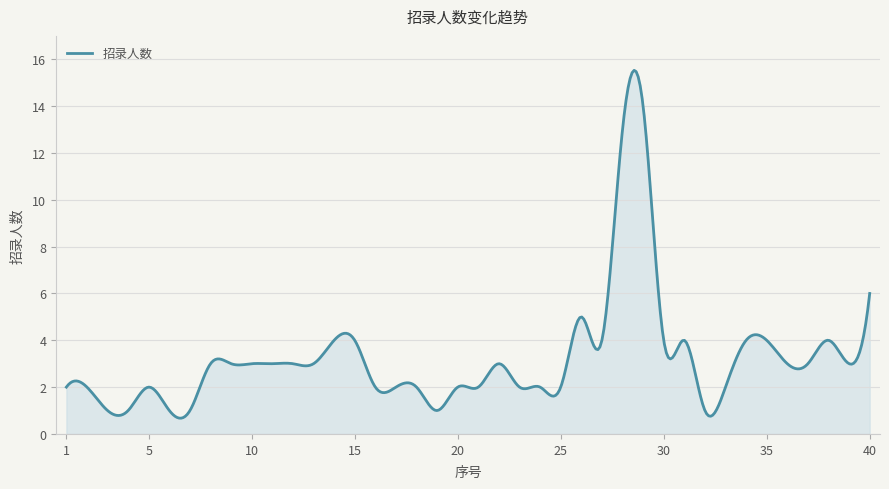

What is the minimum value shown in the chart?

0.7